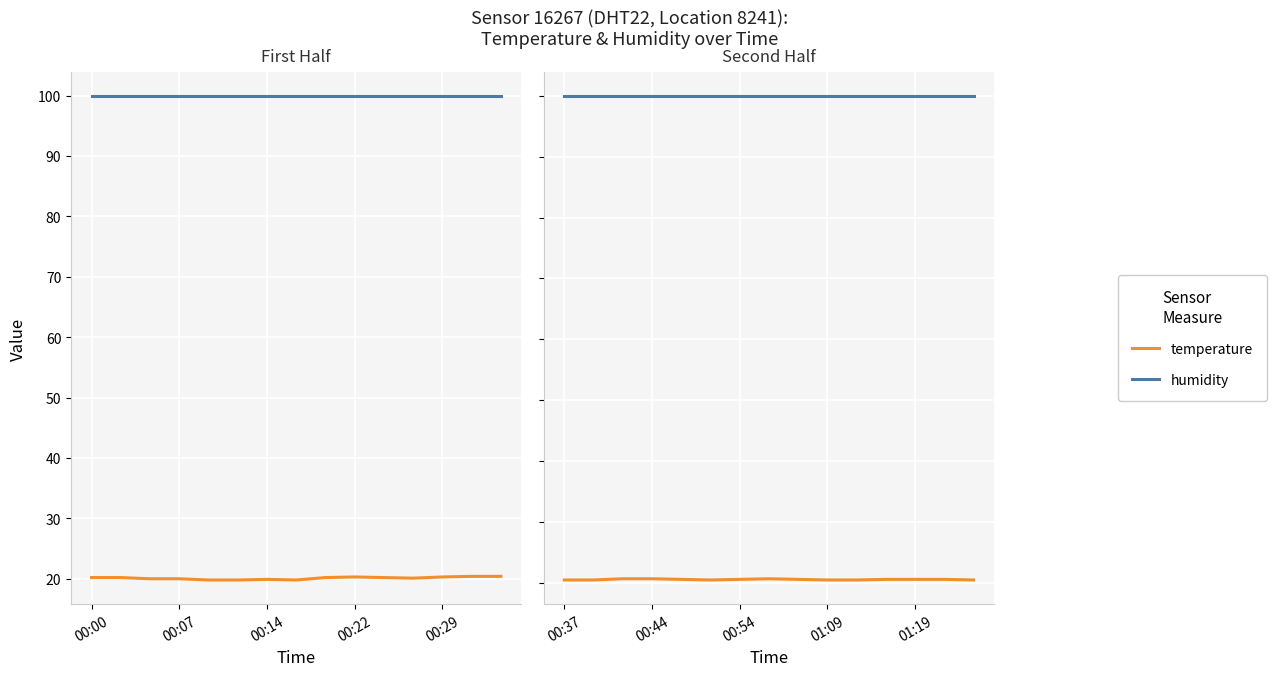

The humidity series shows 60.3 at 00:07. True or false?

False